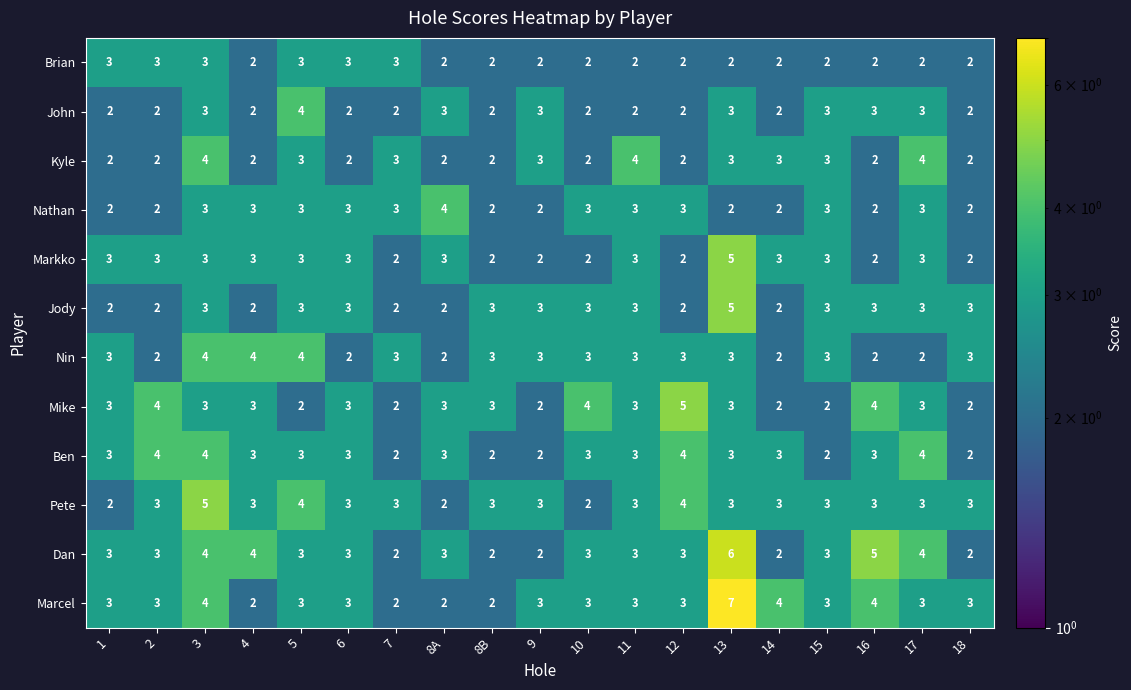

Which category has the highest value across all series?

13